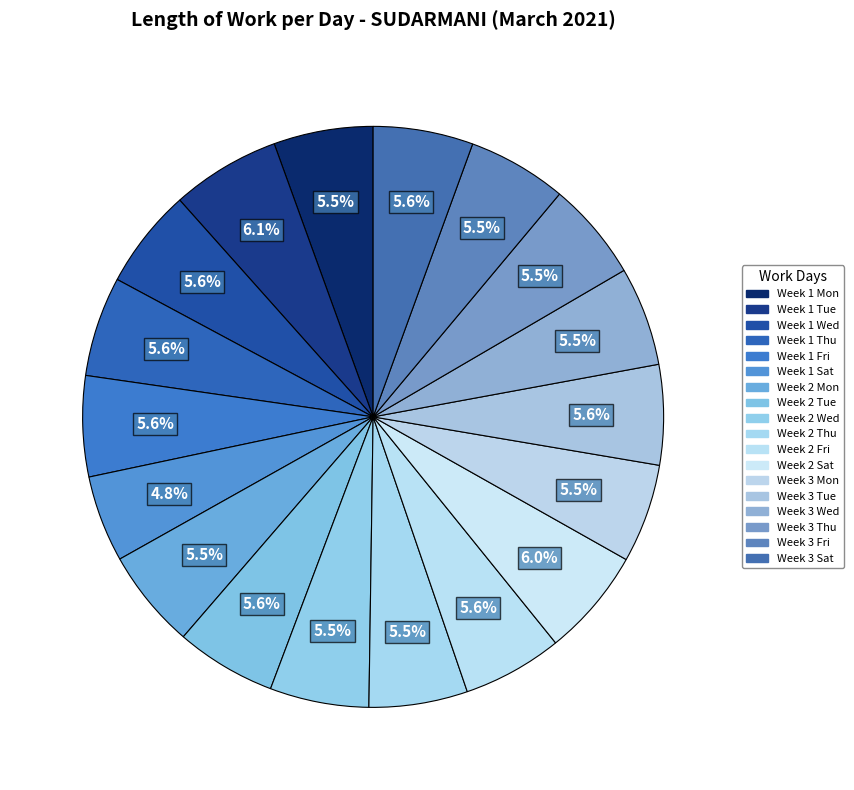

How many slices are in this pie chart?

18